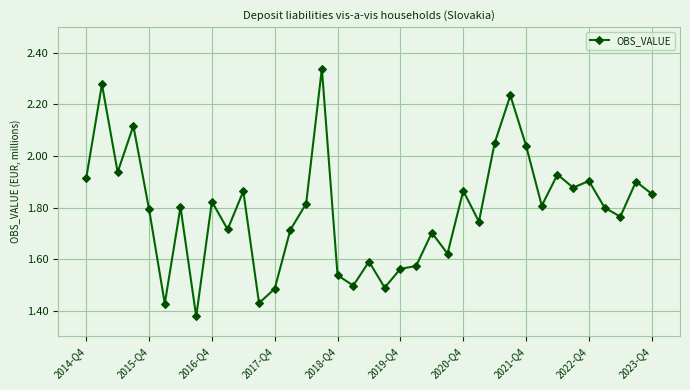

Is this an area chart (filled region under the line)?

No